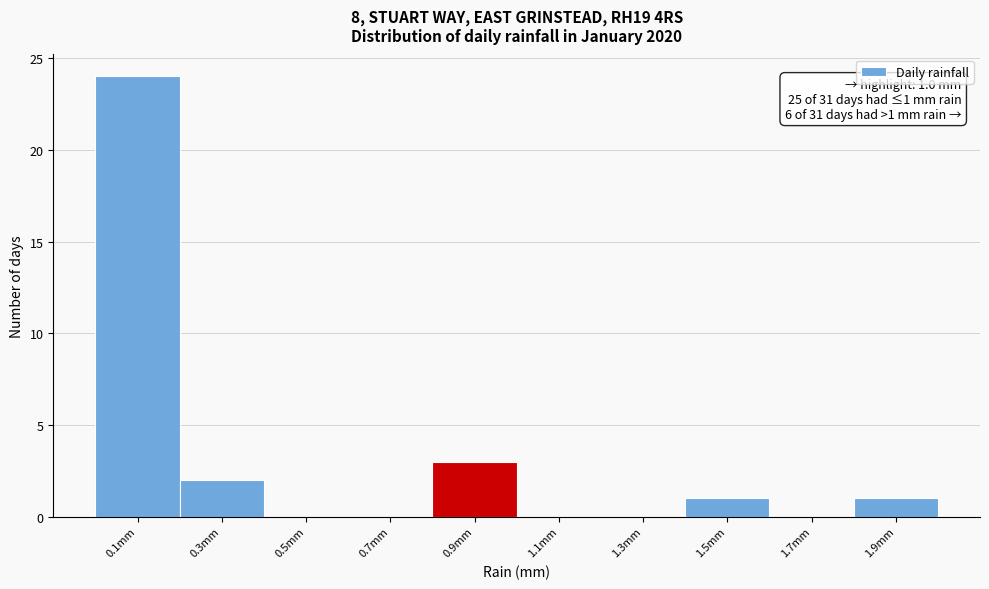

Which range on the x-axis has the tallest bar?

0.0 to 0.2